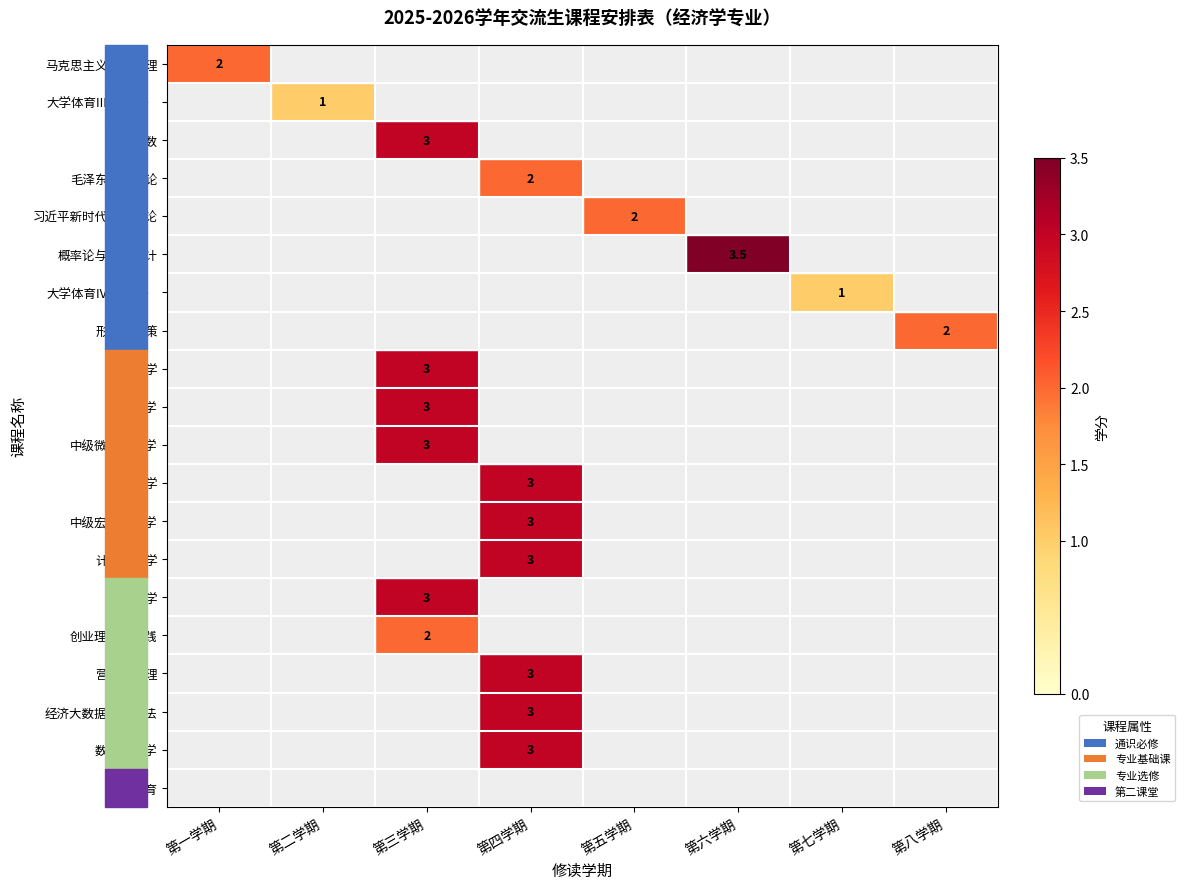

The value of 概率论与数理统计 at 第六学期 is 3.5. True or false?

True